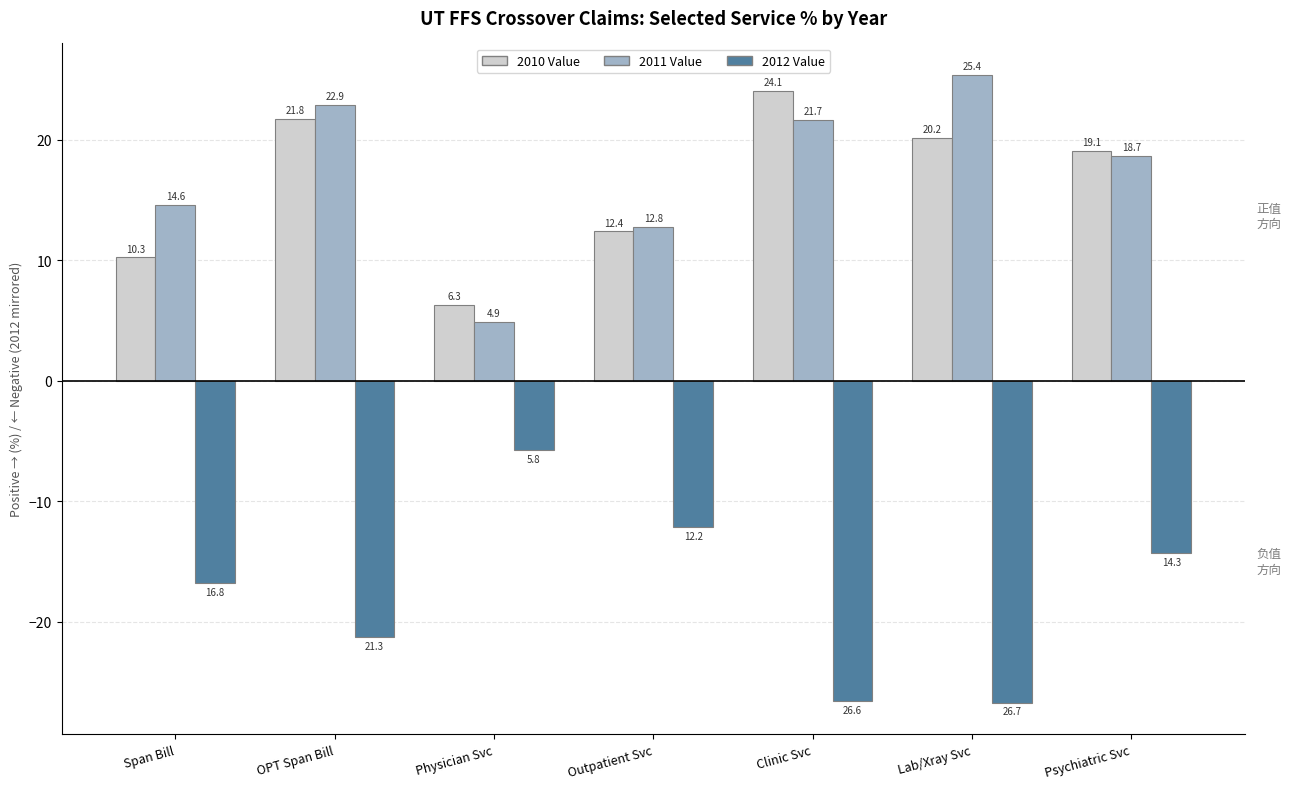

The value of 2010 Value at Outpatient Svc is 16.3. True or false?

False